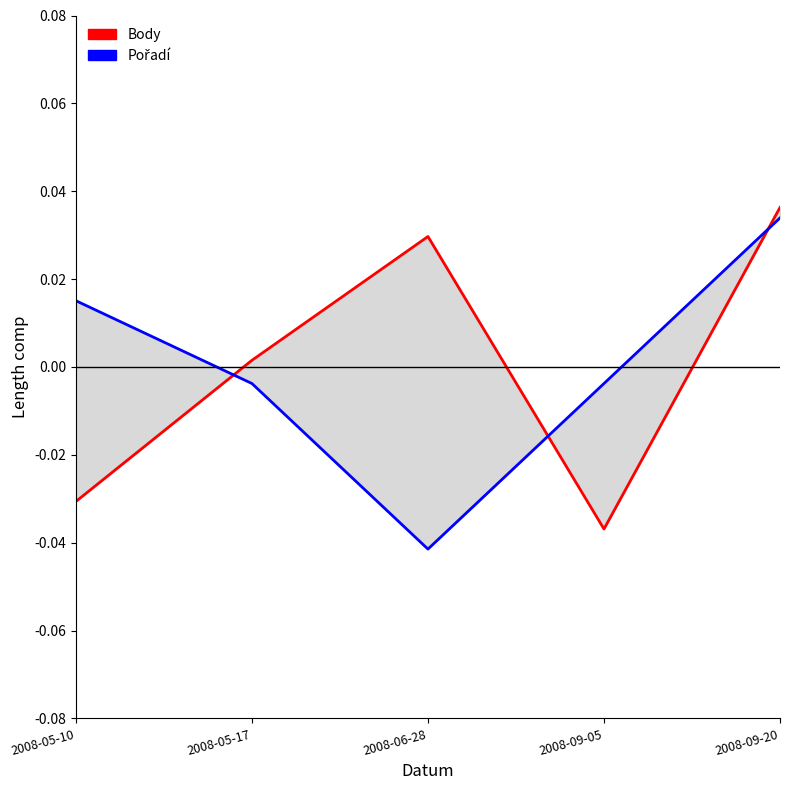

Does the chart have visible grid lines?

No